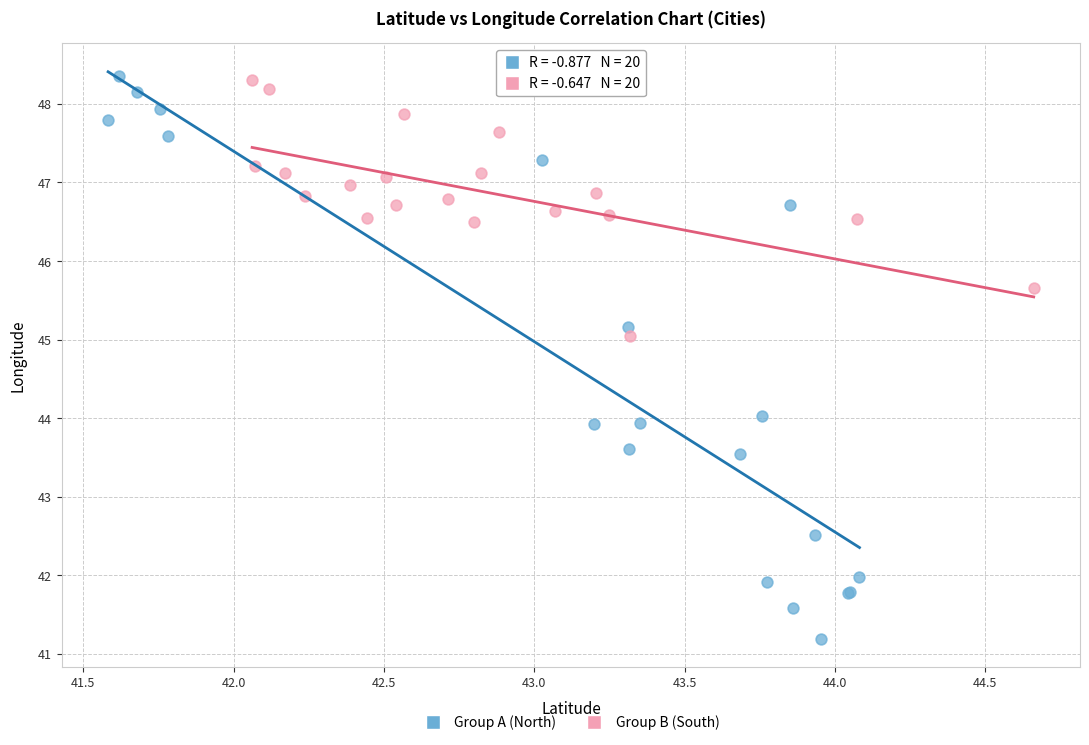

Which series has the largest Y range (max minus min)?

Group A (North)